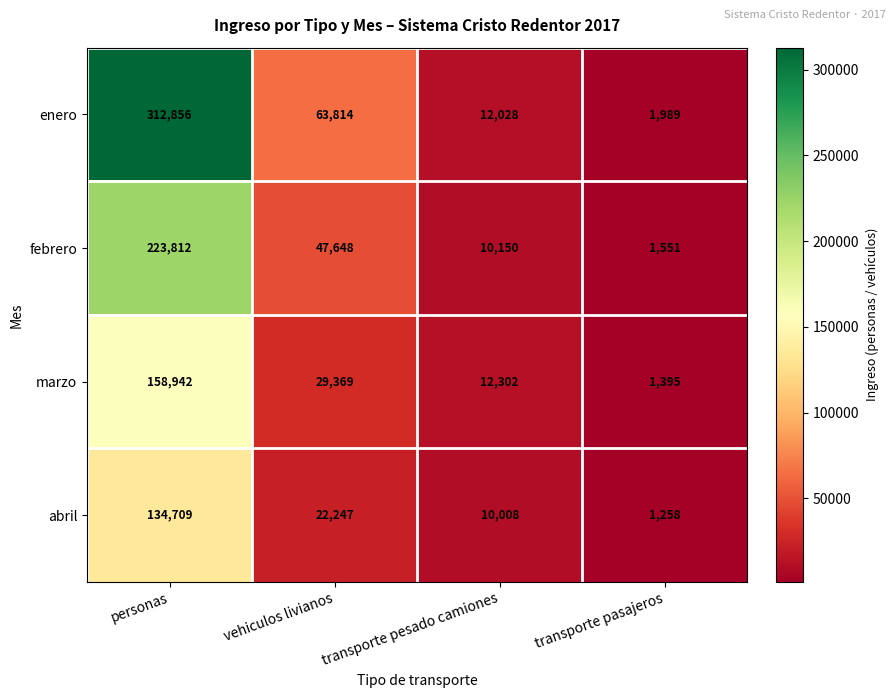

The value of febrero at personas is 223812. True or false?

True